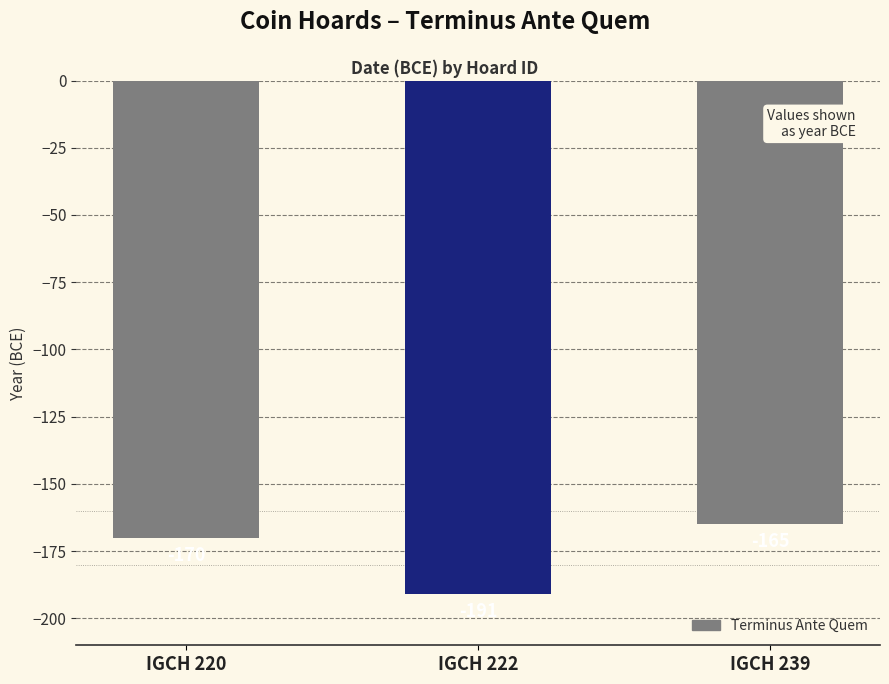

Between IGCH 222 and IGCH 220, which is larger?

IGCH 220